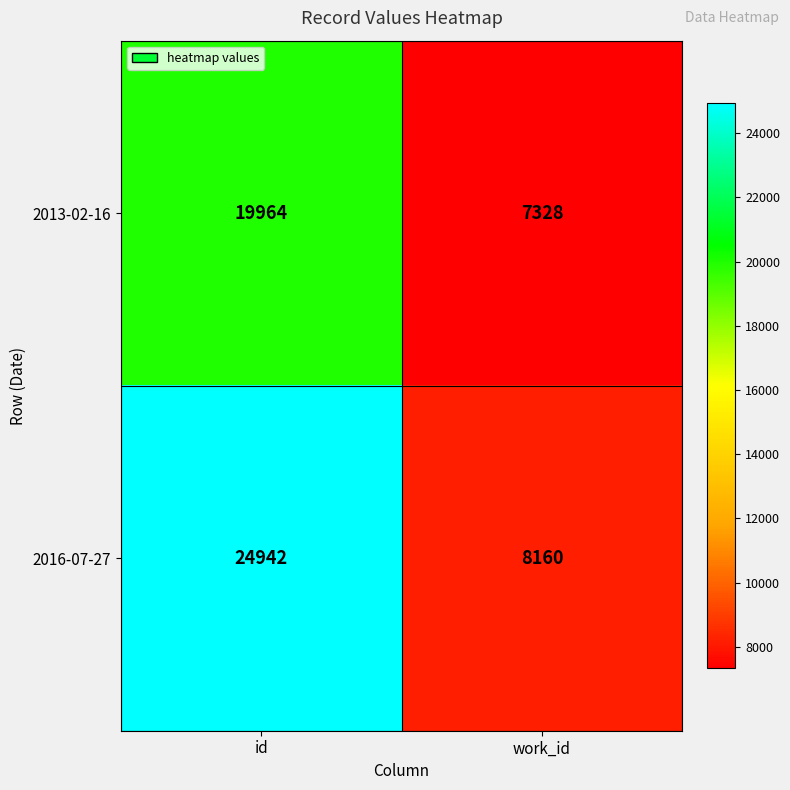

Reading left to right, list all the values displayed in this chart.

2013-02-16: 19964	7328
2016-07-27: 24942	8160